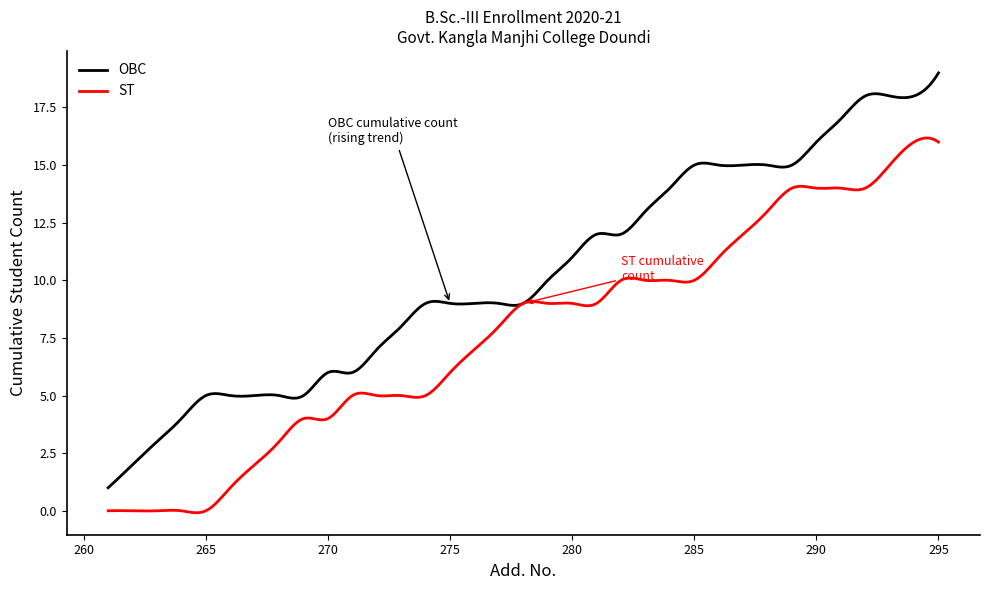

What are all the series names shown in the legend?

OBC, ST